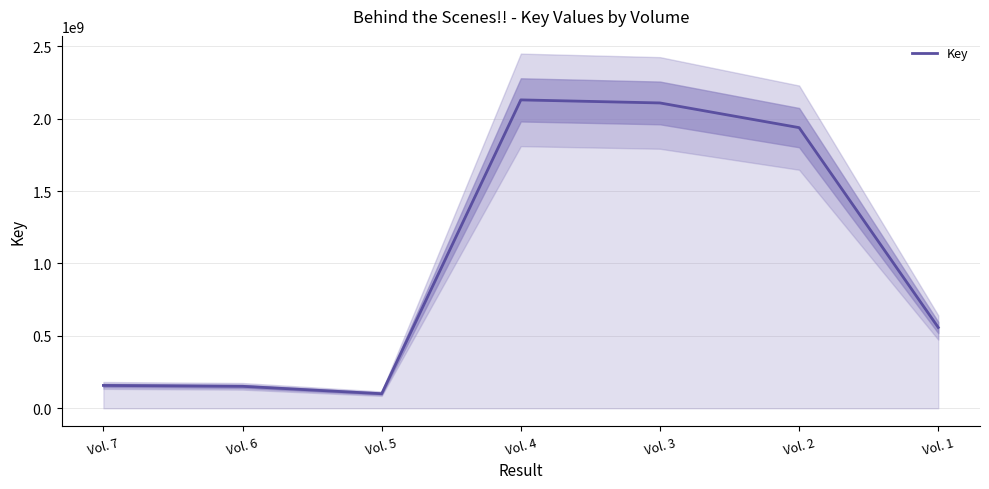

What is the smallest value displayed?

100709618